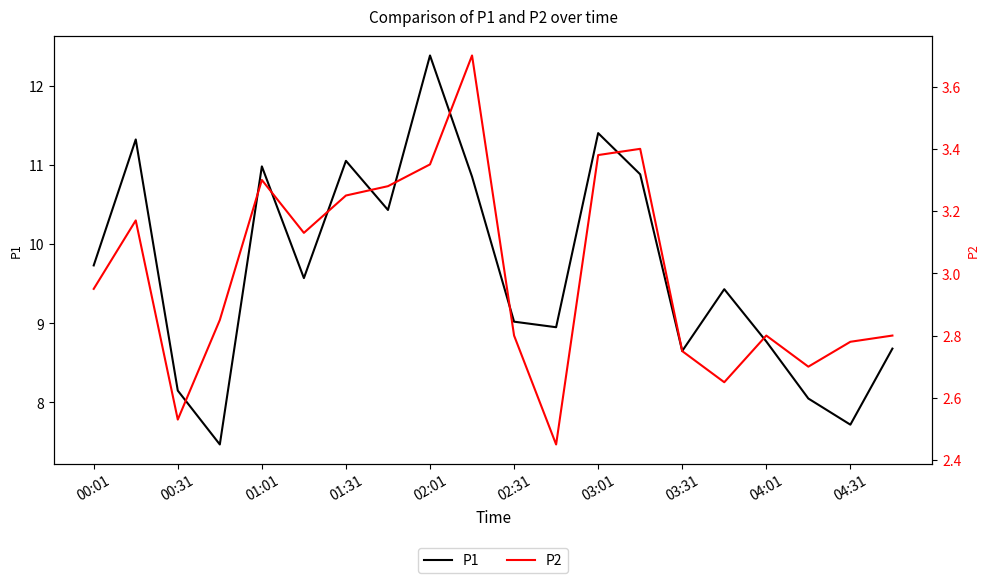

At which label does P1 first exceed 9?

00:01